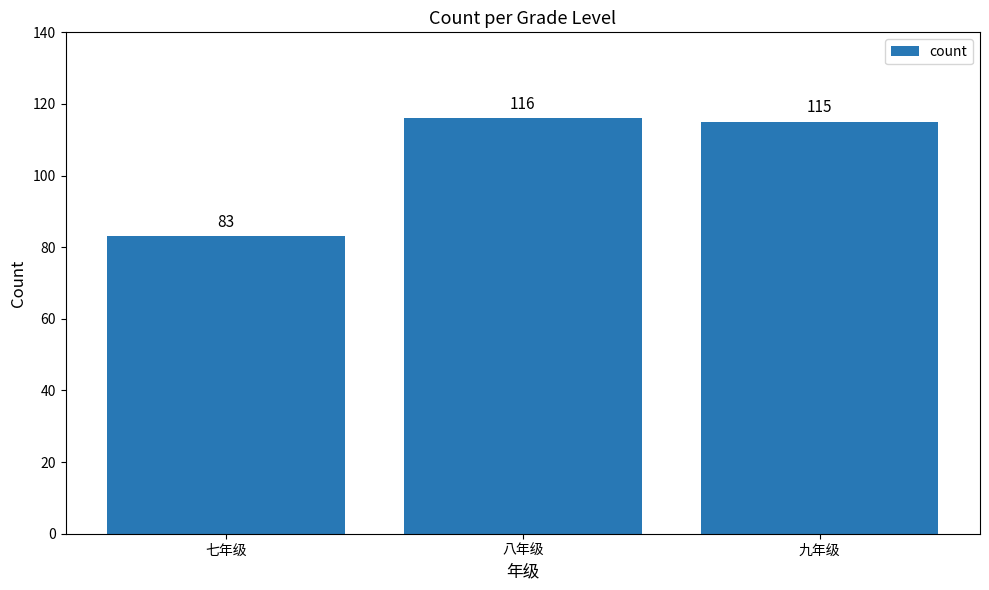

Which label corresponds to the smallest value in the chart?

七年级